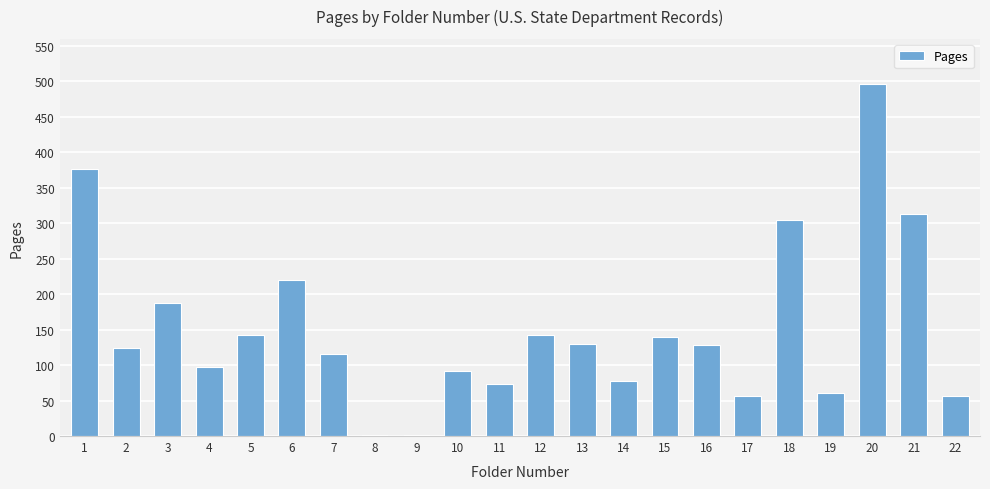

What is the difference between the values at 10 and 13?

39